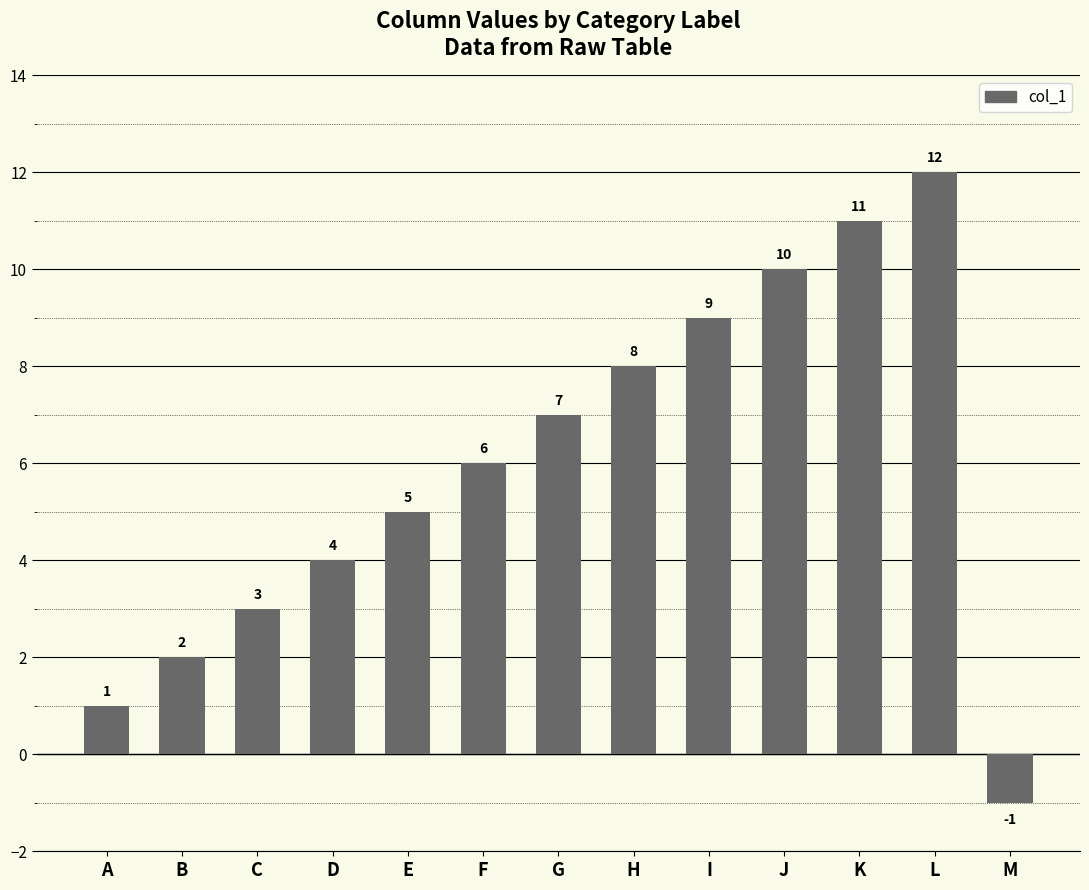

What is the sum of all values?

77